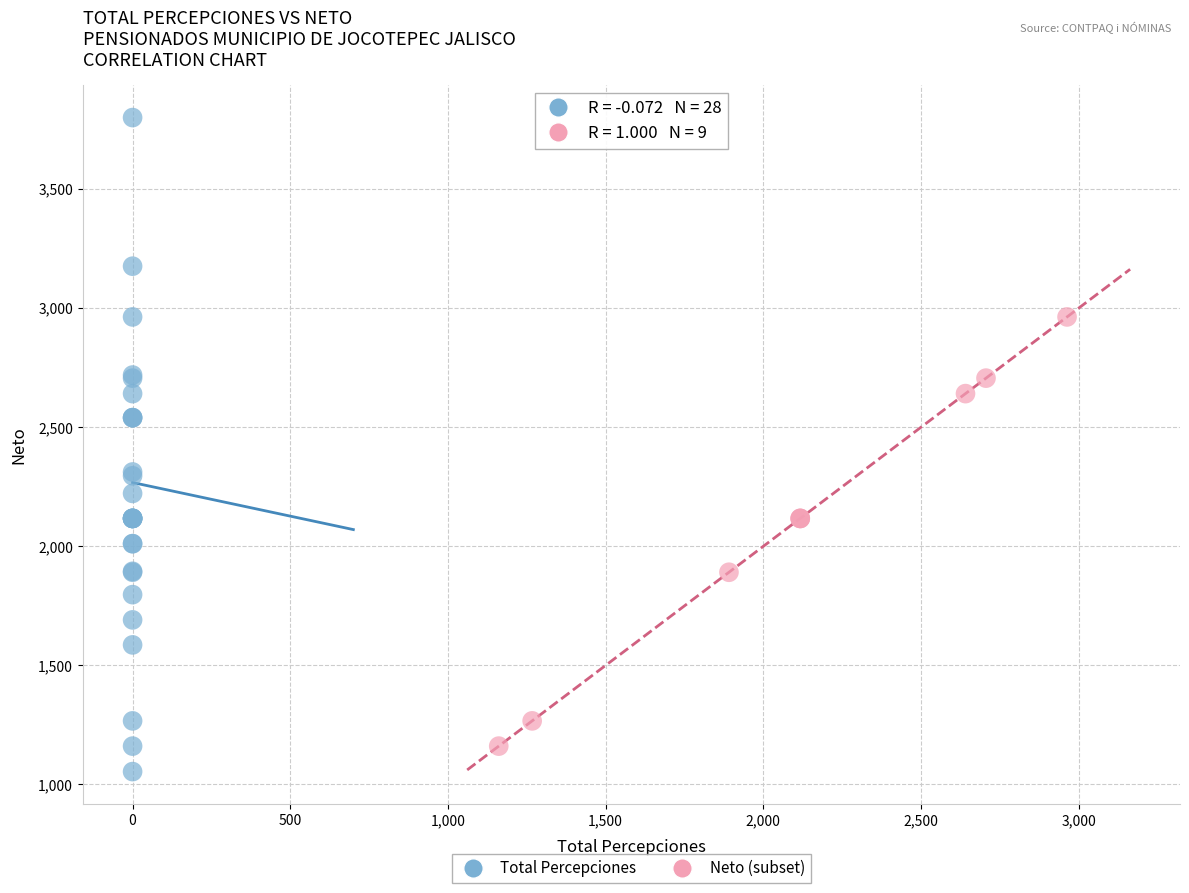

What are all the series names shown in the legend?

Total Percepciones, Neto (subset)